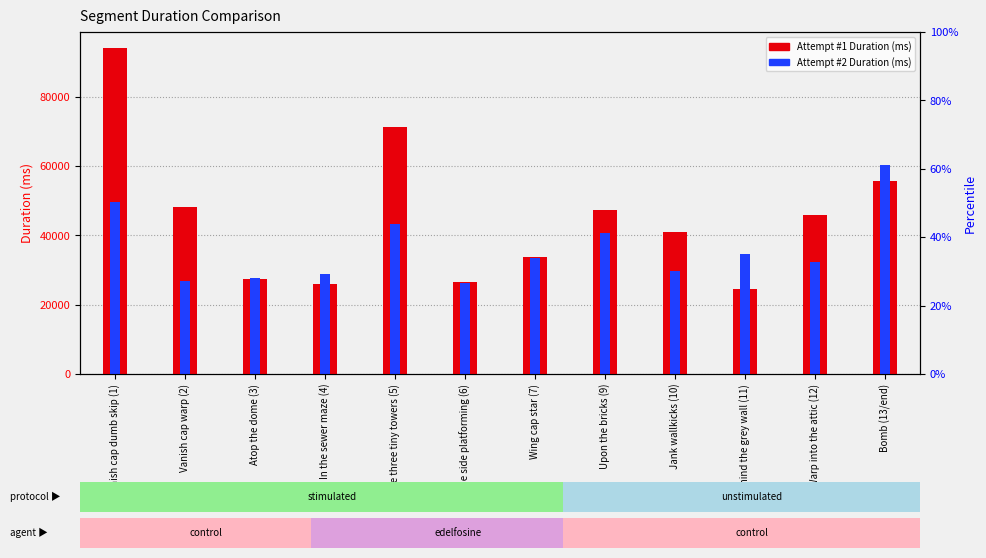

Read the Attempt #1 Duration value at The side platforming (6), to the nearest 10.

26620